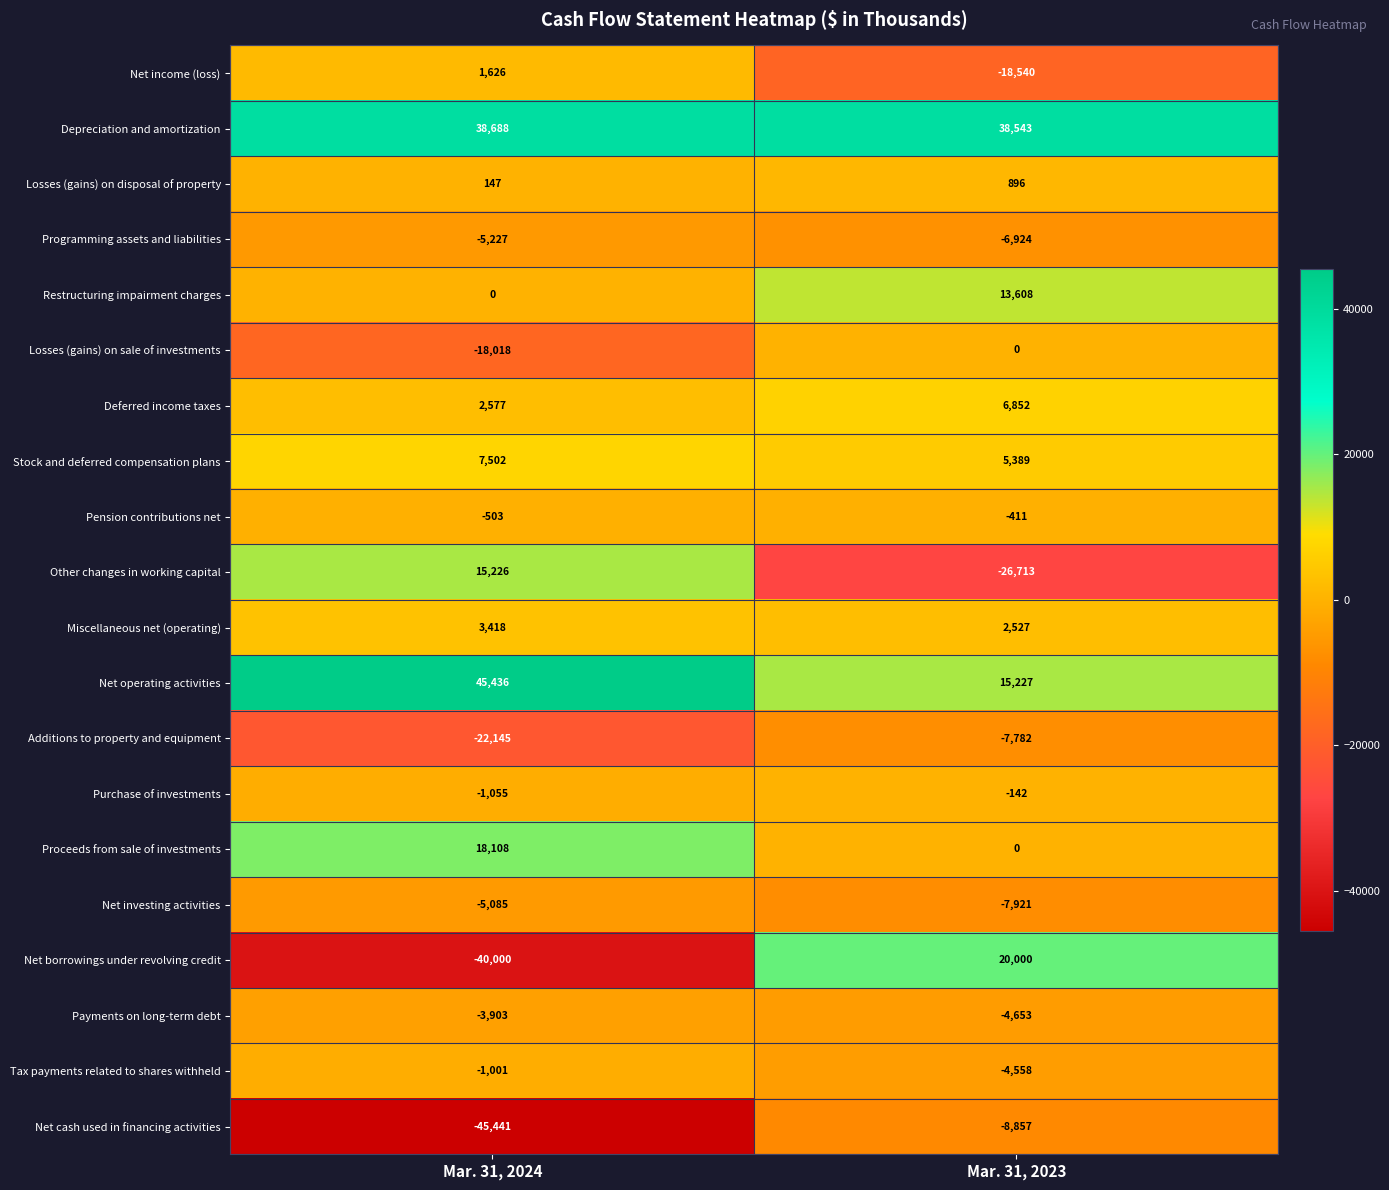

At which category does the chart reach its peak across all series?

Mar. 31, 2024